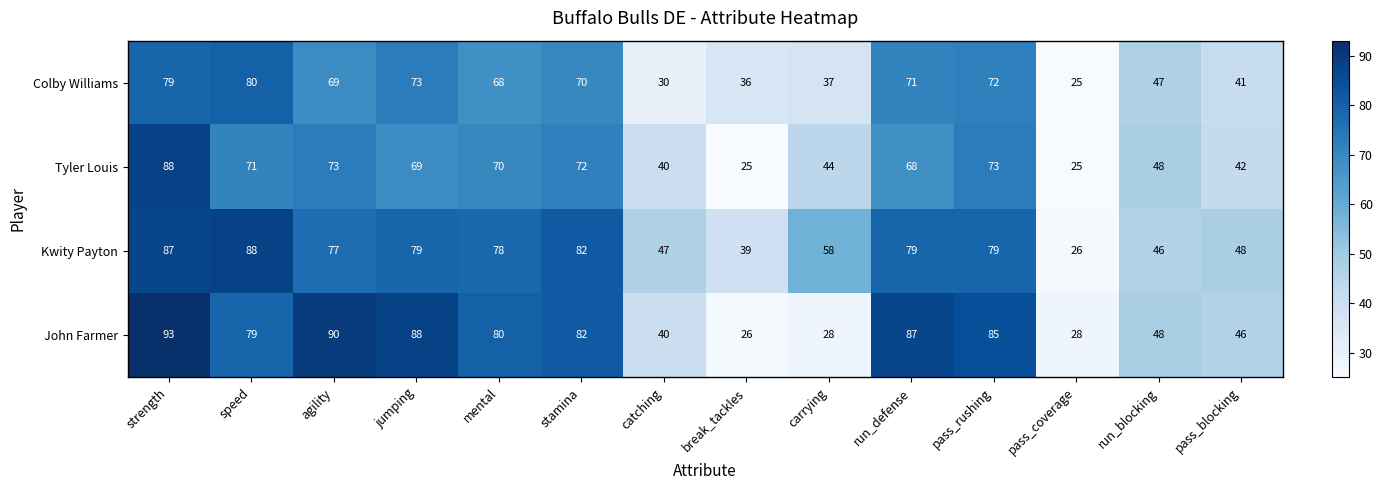

What value does the Colby Williams series have at stamina, to the nearest 10?

70